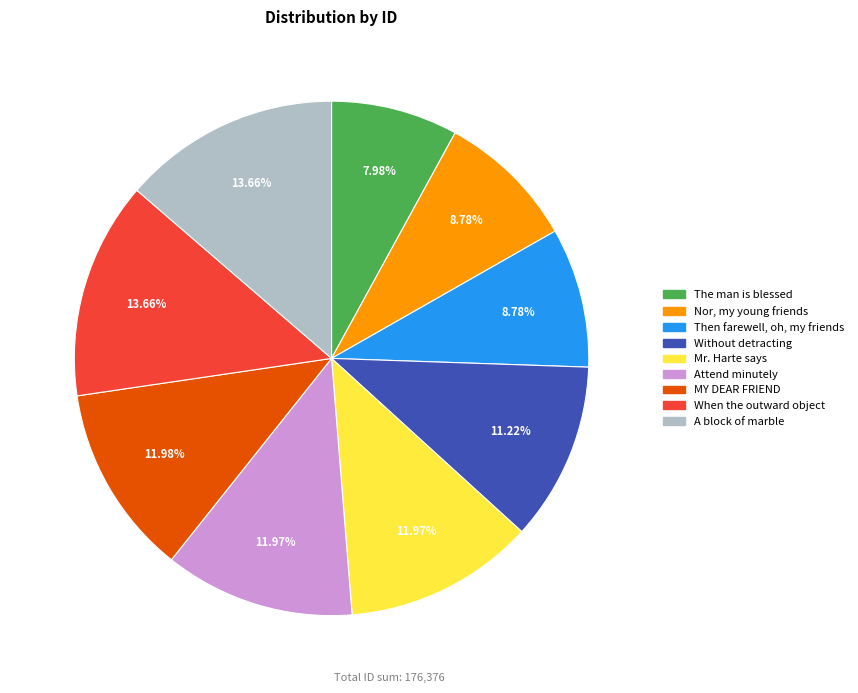

Is it true that Then farewell, oh, my friends is 3% of the pie?

False